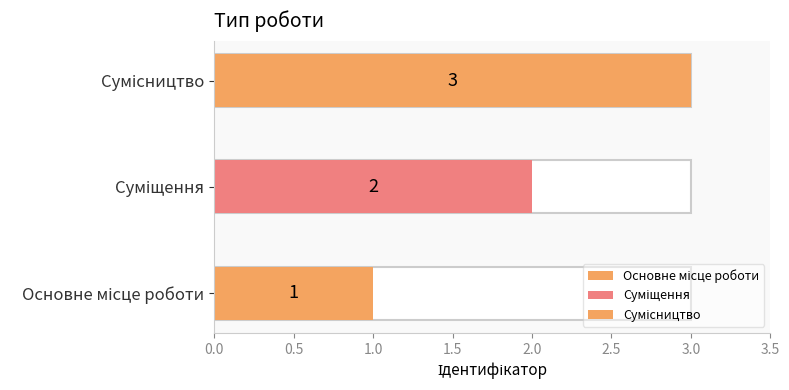

List the labels in order of value, largest first.

Сумісництво, Суміщення, Основне місце роботи